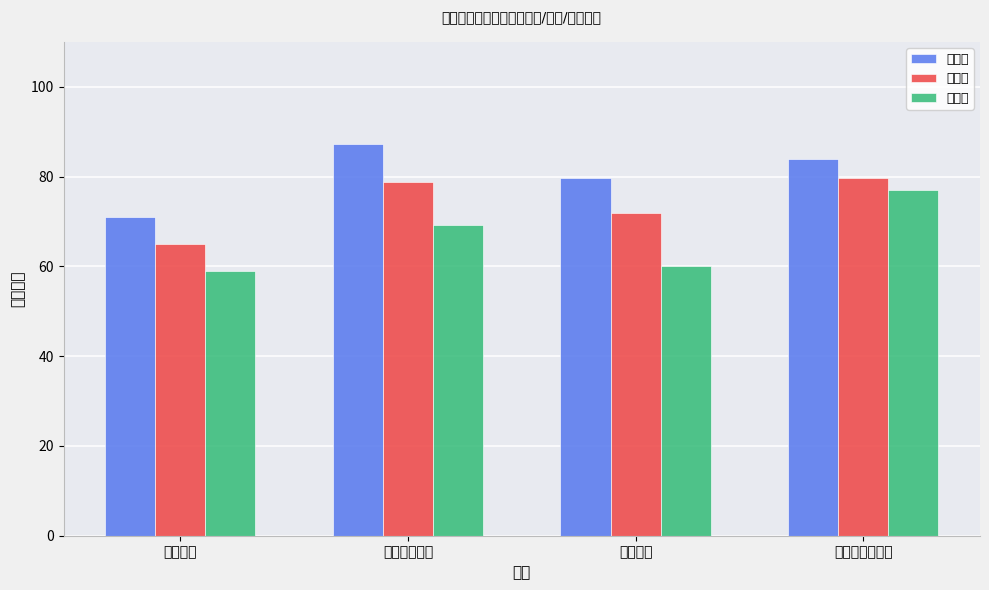

Is it true that 最低分 equals 69.2 at 农文旅产业部?

True